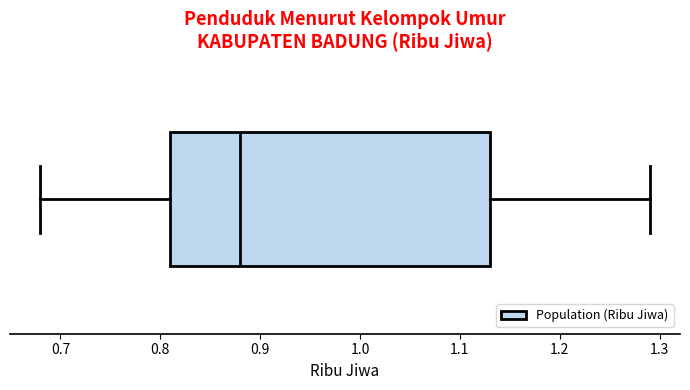

Read this box plot against the x-axis: the position of the median line, the range covered by the box, and the ends of both whiskers. The values are not printed on the chart, so give them approximately, as read against the axis.

median 0.88, box 0.81 to 1.13, whiskers 0.68 to 1.29